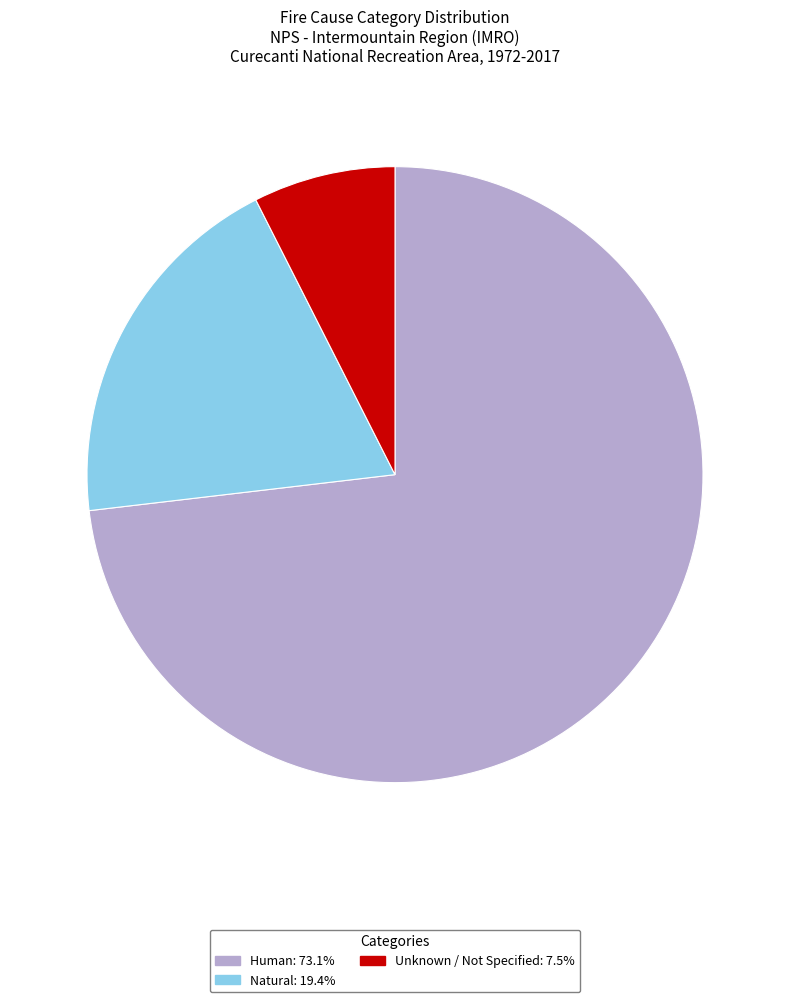

Is the sum of Unknown / Not Specified: 7.5% and Human: 73.1% greater than half?

Yes